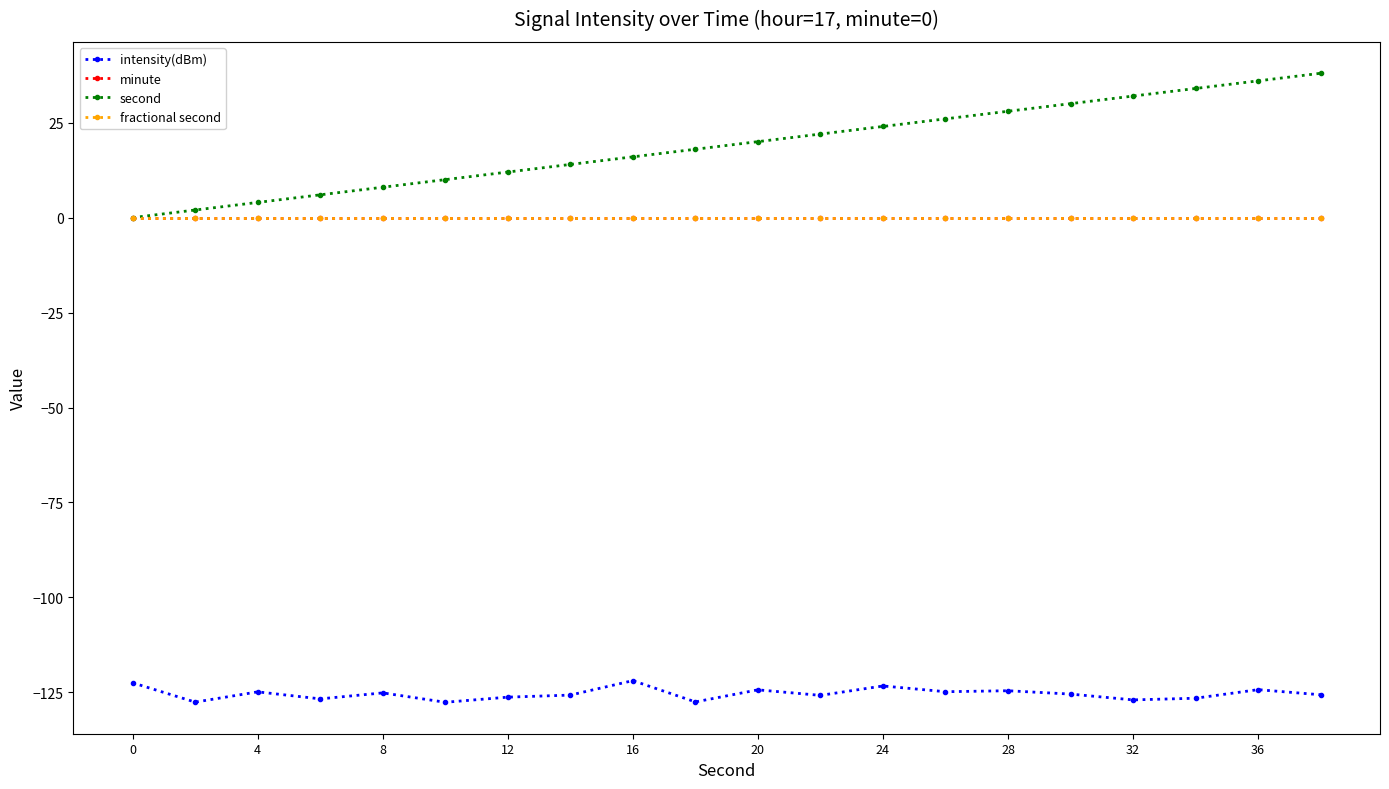

Does the chart have visible grid lines?

No